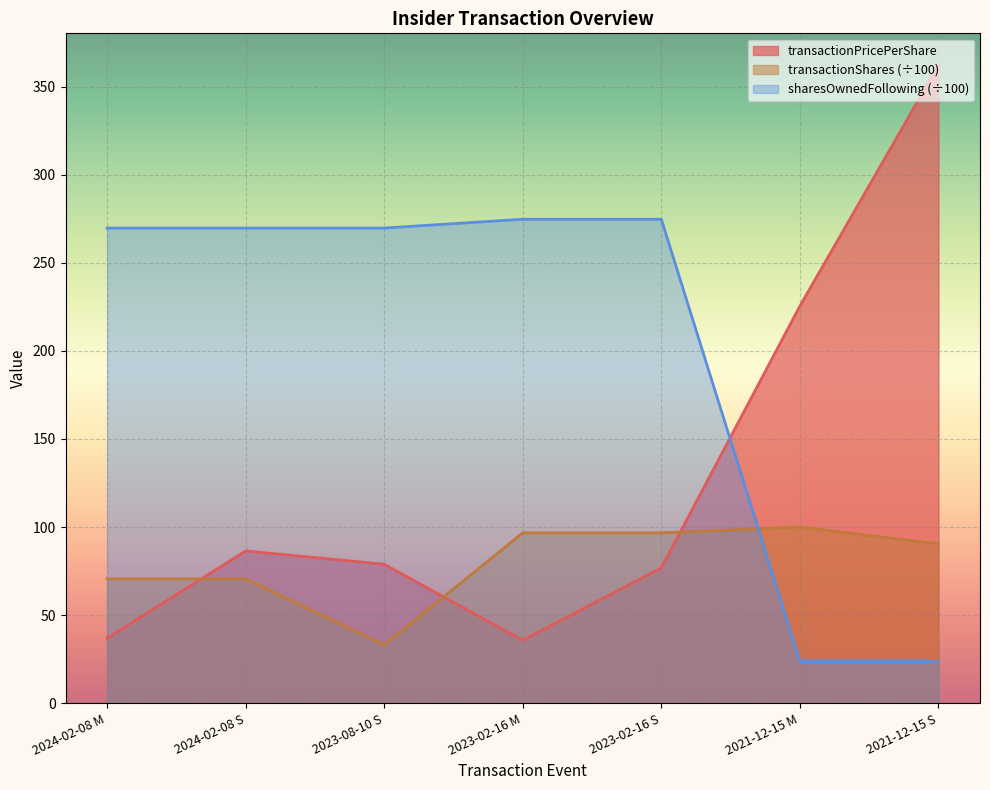

Reading left to right, what are all the values shown in this chart?

transactionPricePerShare: 36.9	86.5	78.9	35.7	76.8	225.5	362.3
transactionShares: 70.6	70.6	33.0	96.7	96.7	100.0	90.5
sharesOwnedFollowingTransaction: 269.8	269.8	269.8	274.8	274.8	23.6	23.6